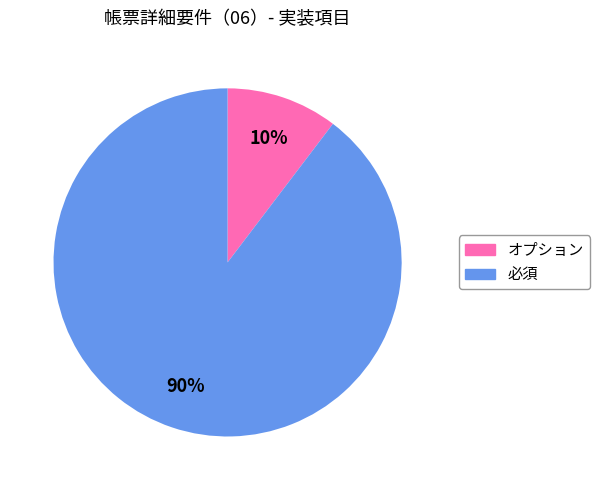

The オプション slice represents 10% of the pie. True or false?

True